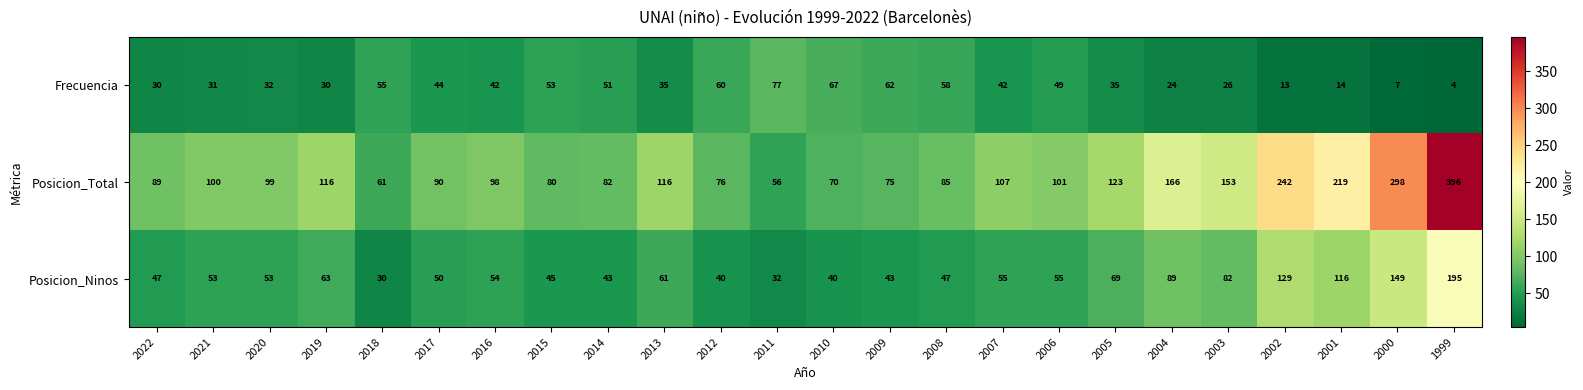

Count the number of data series in this chart.

3